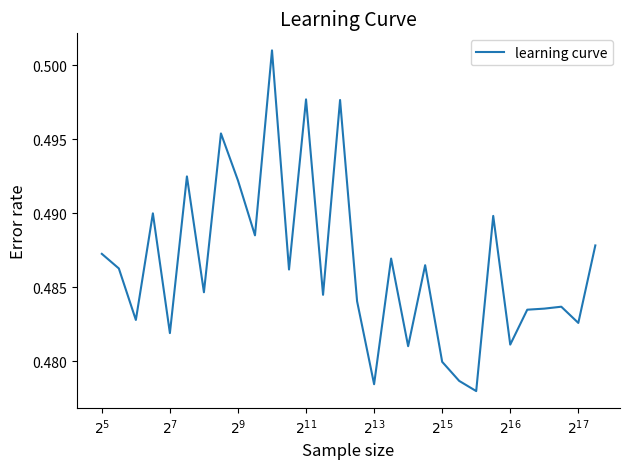

How many lines are shown in the chart?

1